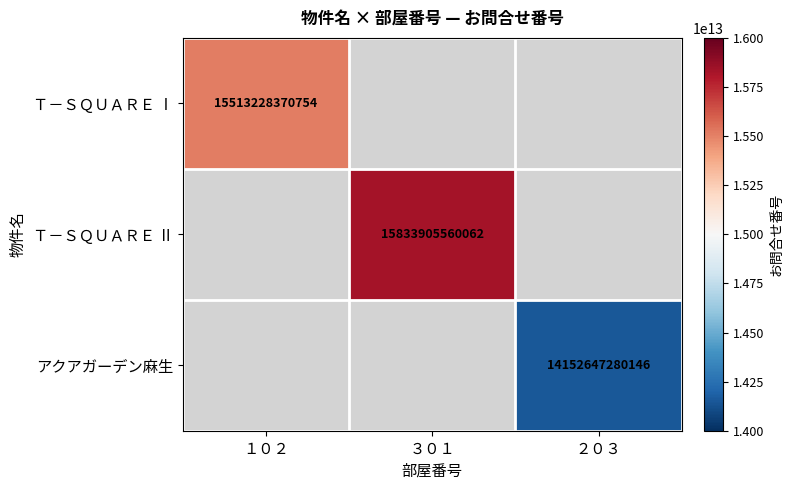

Is it true that アクアガーデン麻生 equals 18980466343564 at ２０３?

False